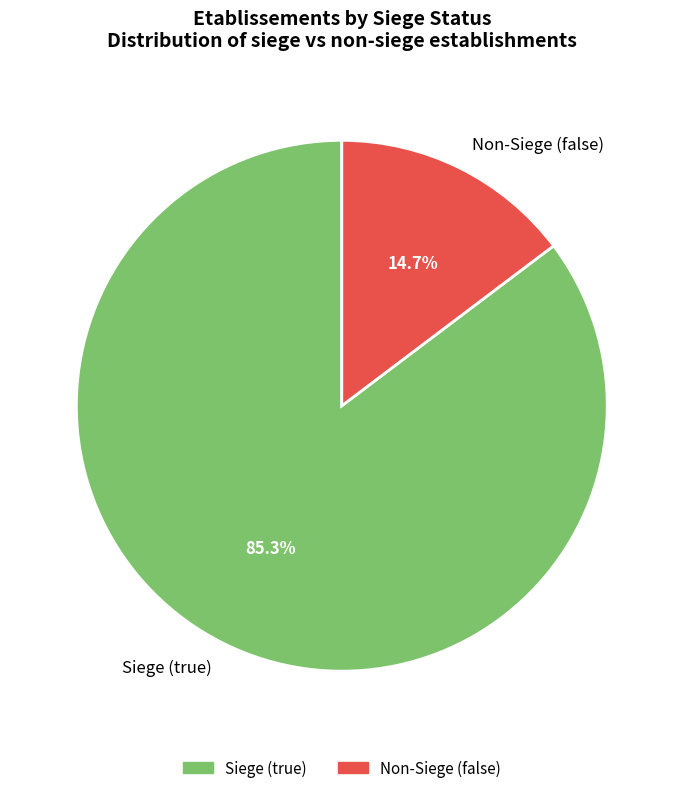

Which has a higher value, Non-Siege (false) or Siege (true)?

Siege (true)